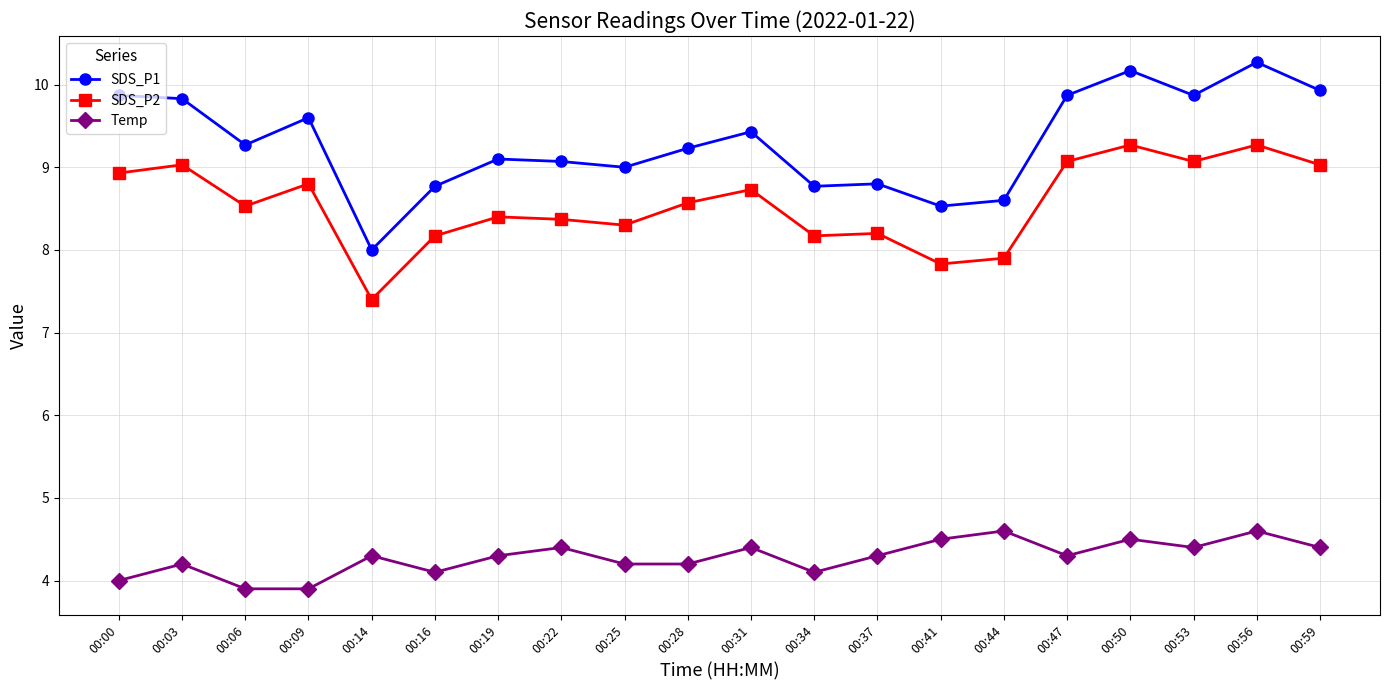

Read the SDS_P2 value at 00:28.

8.6